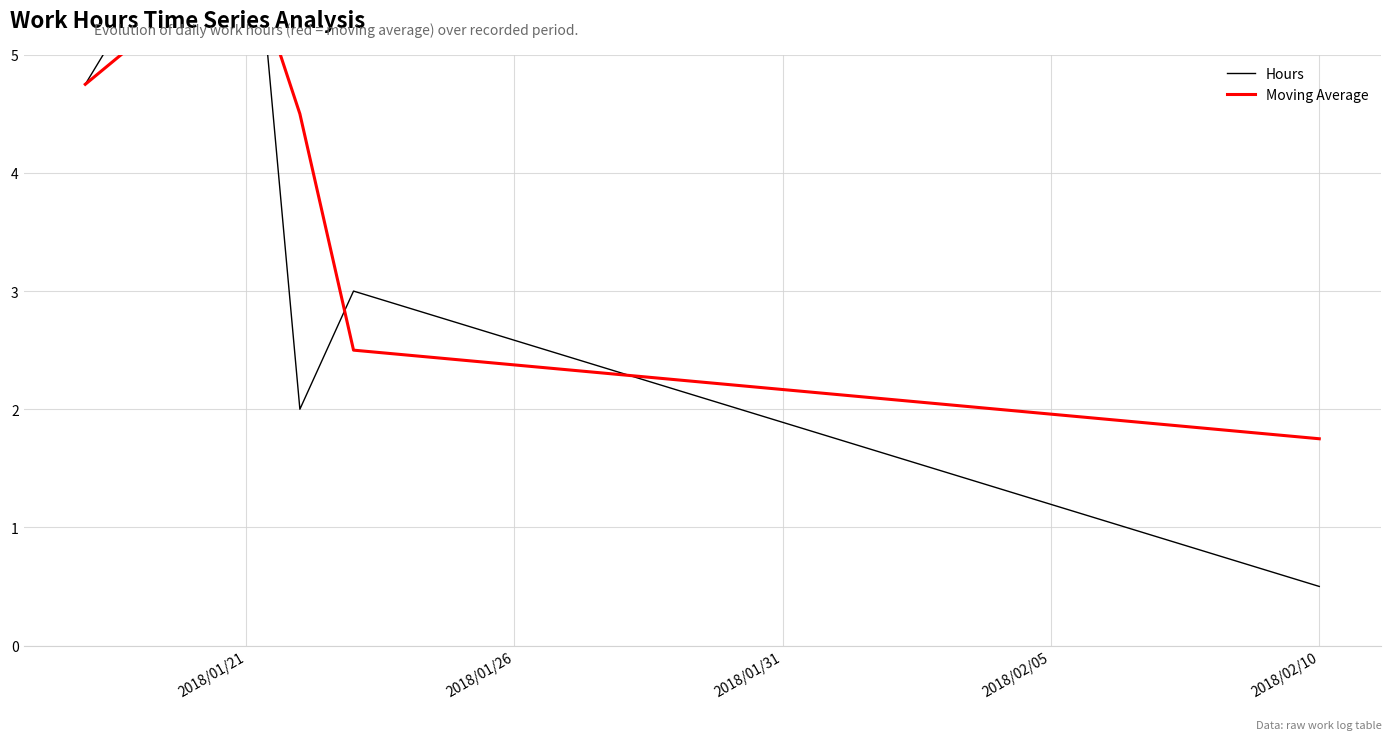

True or false: Hours and Moving Average cross at least once.

True